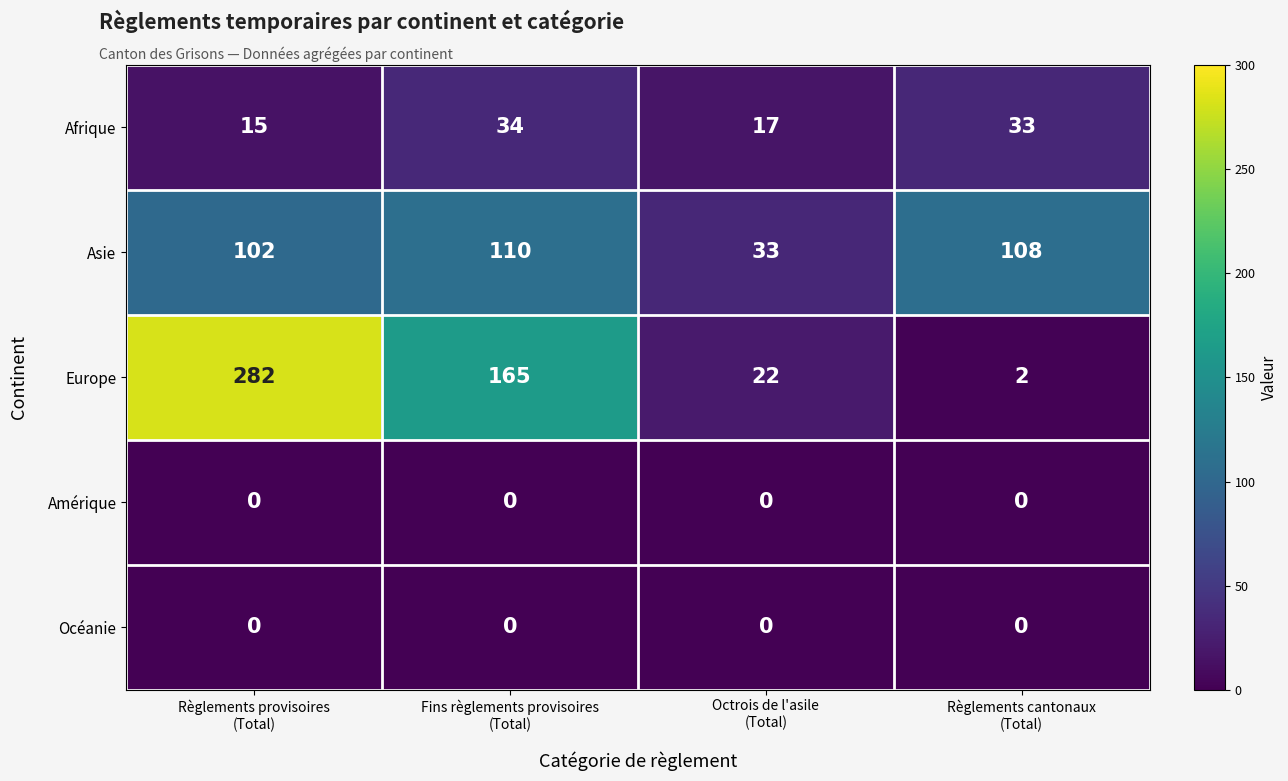

Which series has the largest total across all categories?

Europe